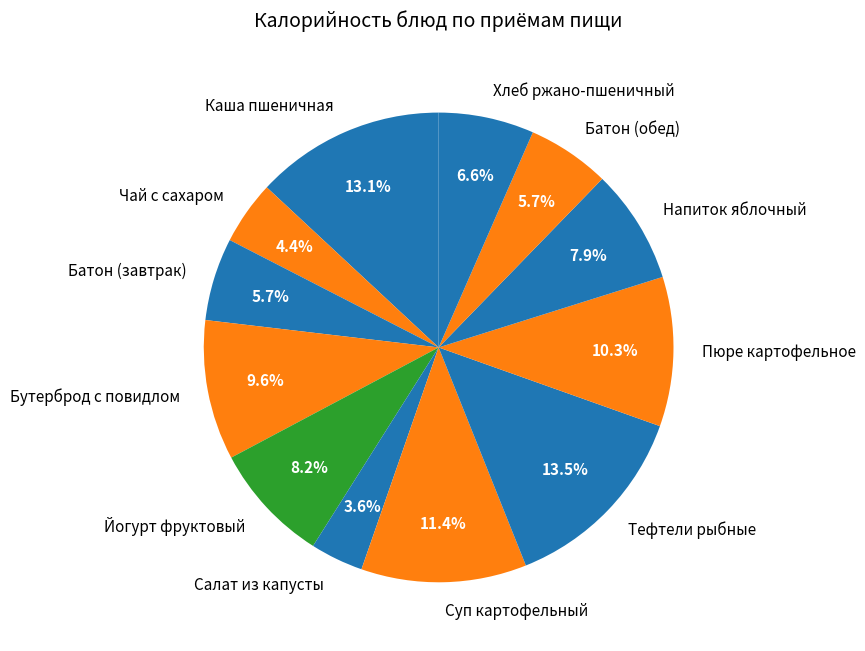

What portion of the pie excludes Хлеб ржано-пшеничный?

93.4%